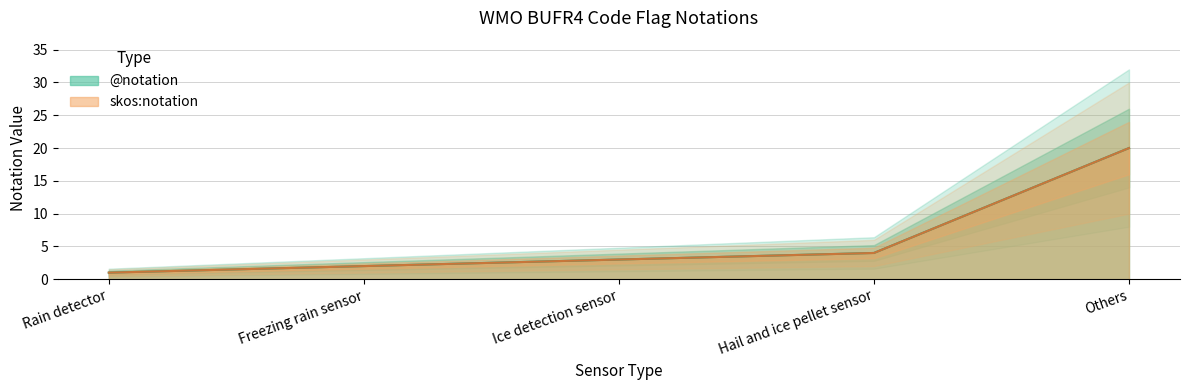

Between Ice detection sensor and Freezing rain sensor, which is larger?

Ice detection sensor